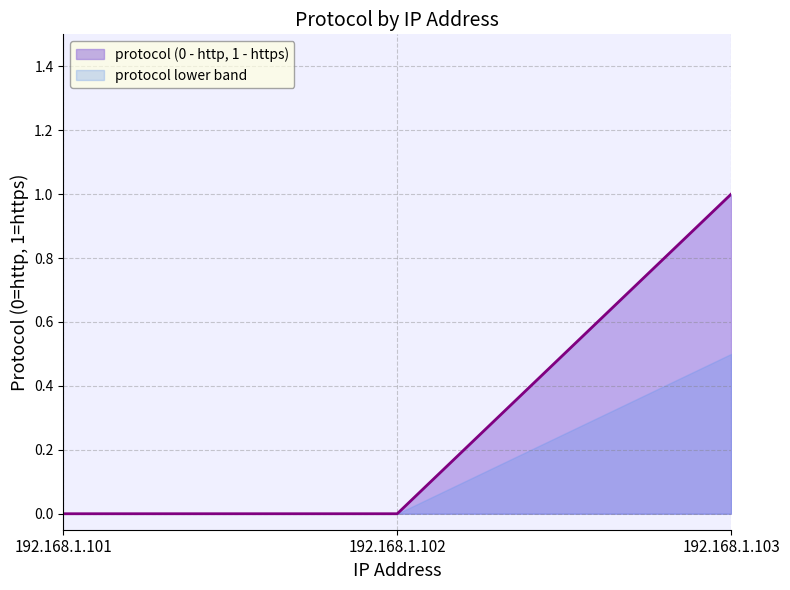

Which has a higher value, 192.168.1.103 or 192.168.1.101?

192.168.1.103